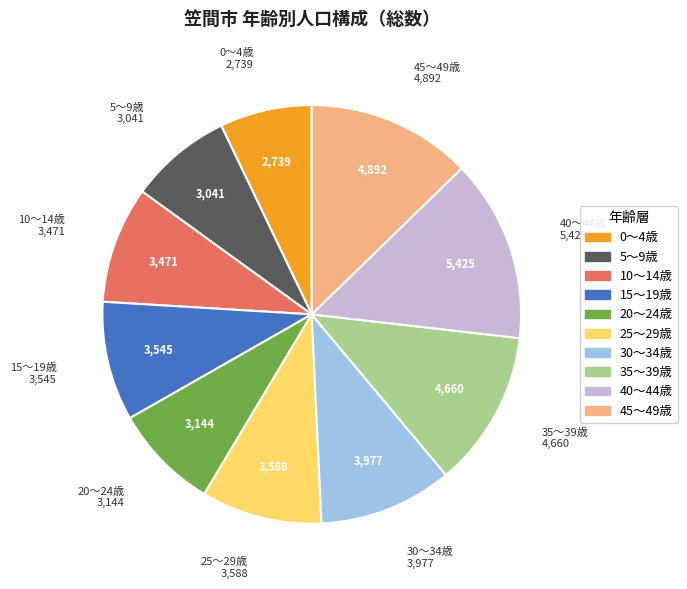

Approximately how many times larger is the value at 30～34歳 compared to 5～9歳?

1.3